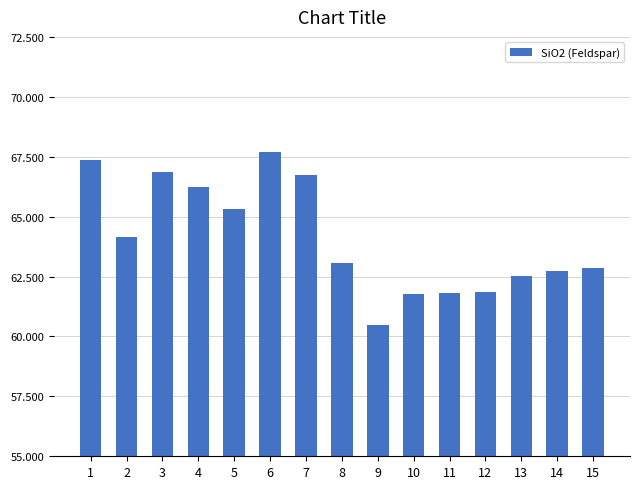

Which label corresponds to the largest value in the chart?

6